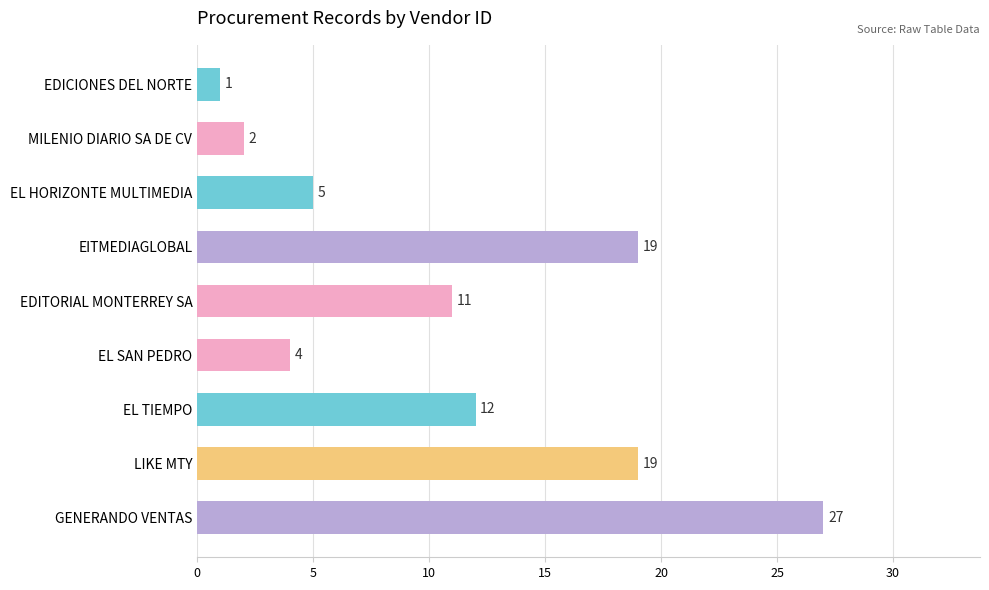

What is the difference between the maximum and minimum values?

26